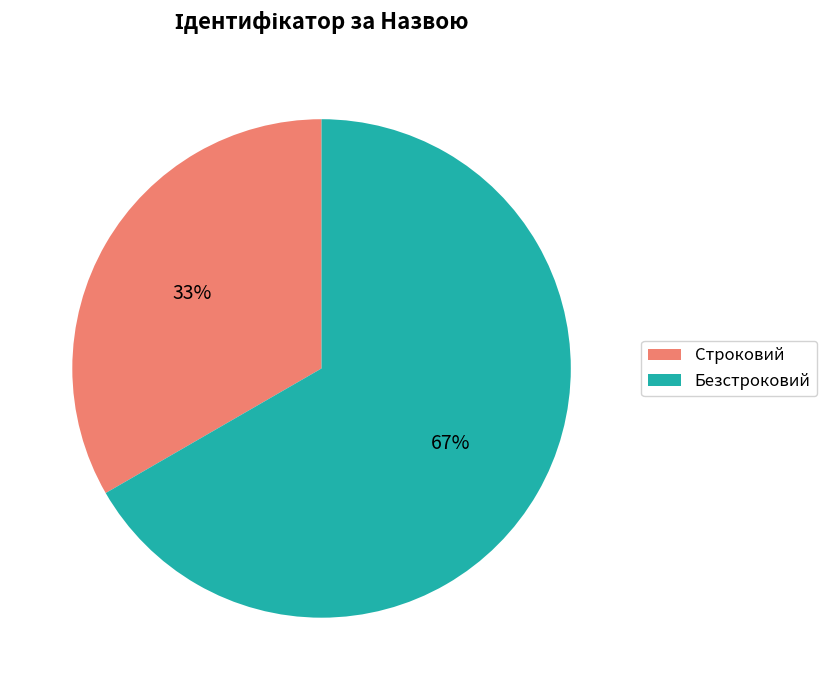

Which category accounts for the majority?

Безстроковий